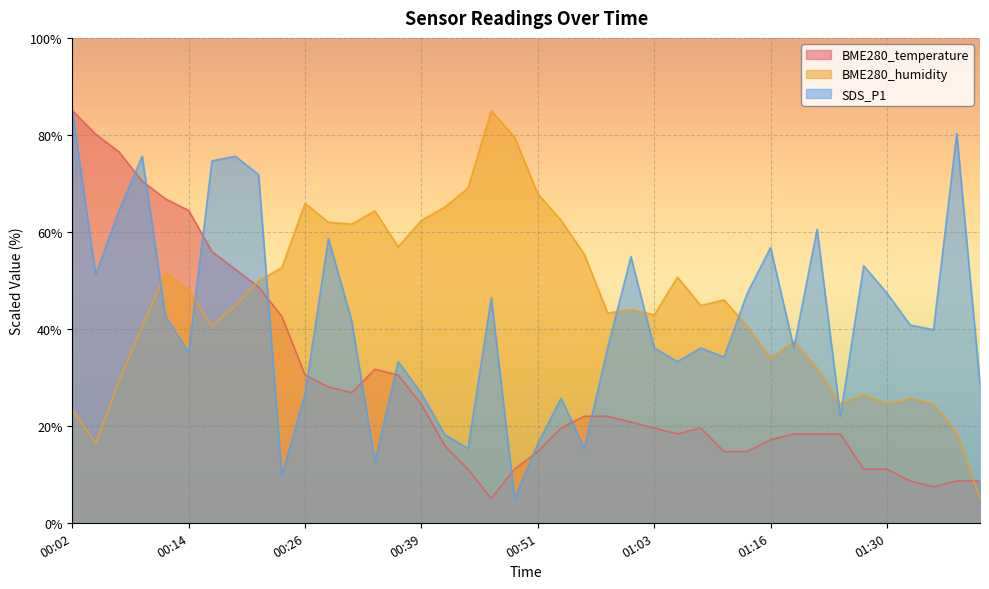

How many data points does each series have?

40